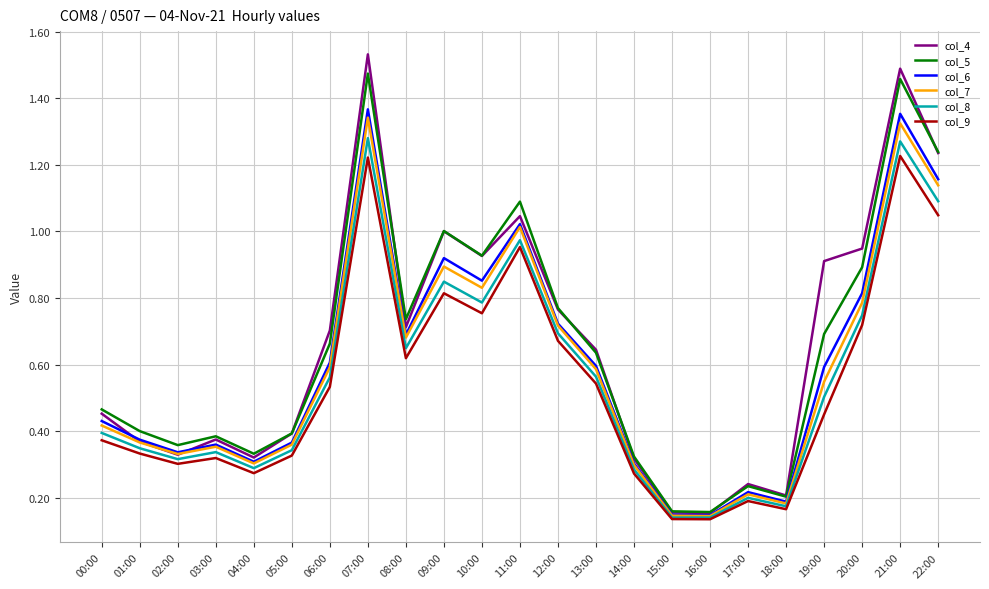

Between 19:00 and 22:00, which series saw the biggest shift?

col_9